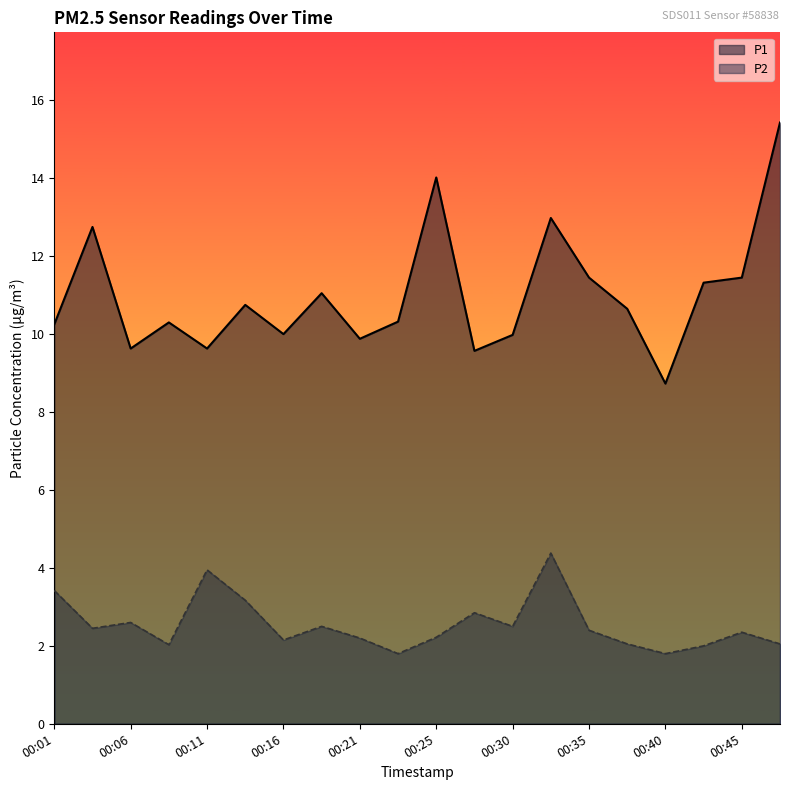

At which category is the sum across all series the highest?

00:47